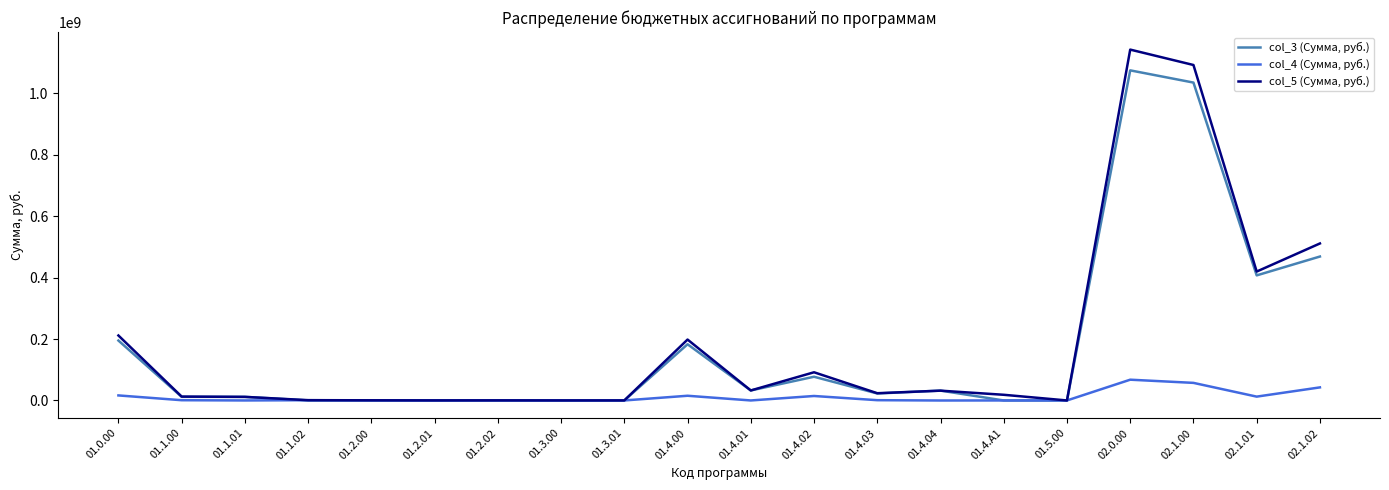

What is the sum of the col_4 (Сумма, руб.) values at 01.4.01 and 02.1.01?

12478463